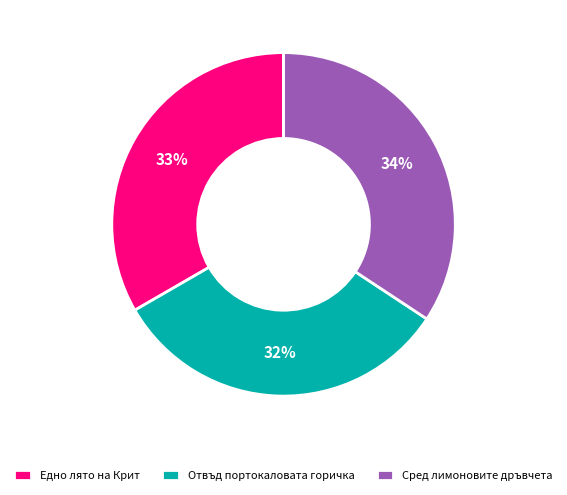

What is the largest slice in the pie chart?

Сред лимоновите дръвчета